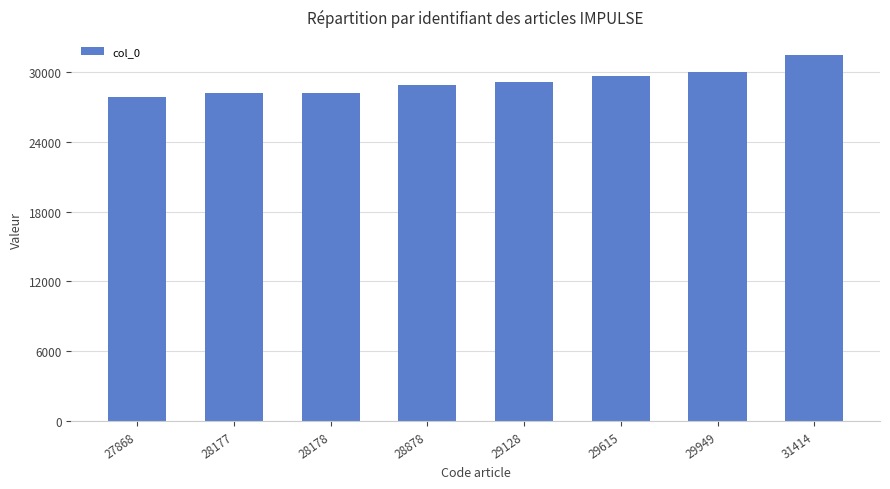

What is the sum of the values at 28878 and 28177?

57055